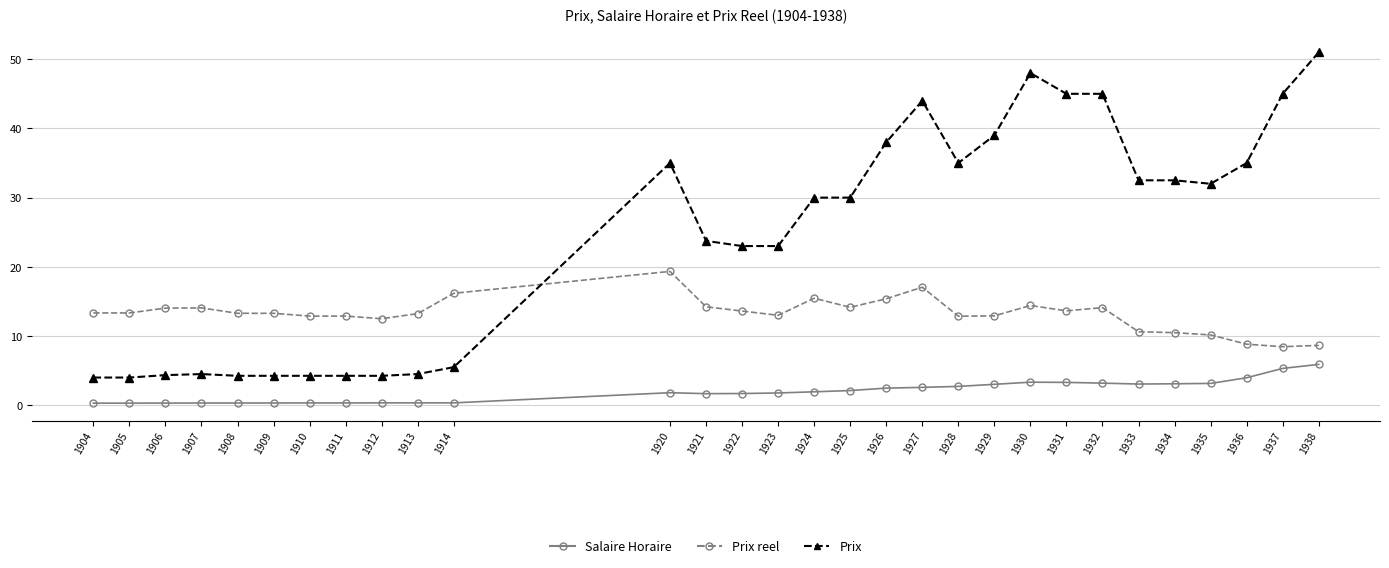

True or false: Salaire Horaire and Prix intersect in this chart.

False